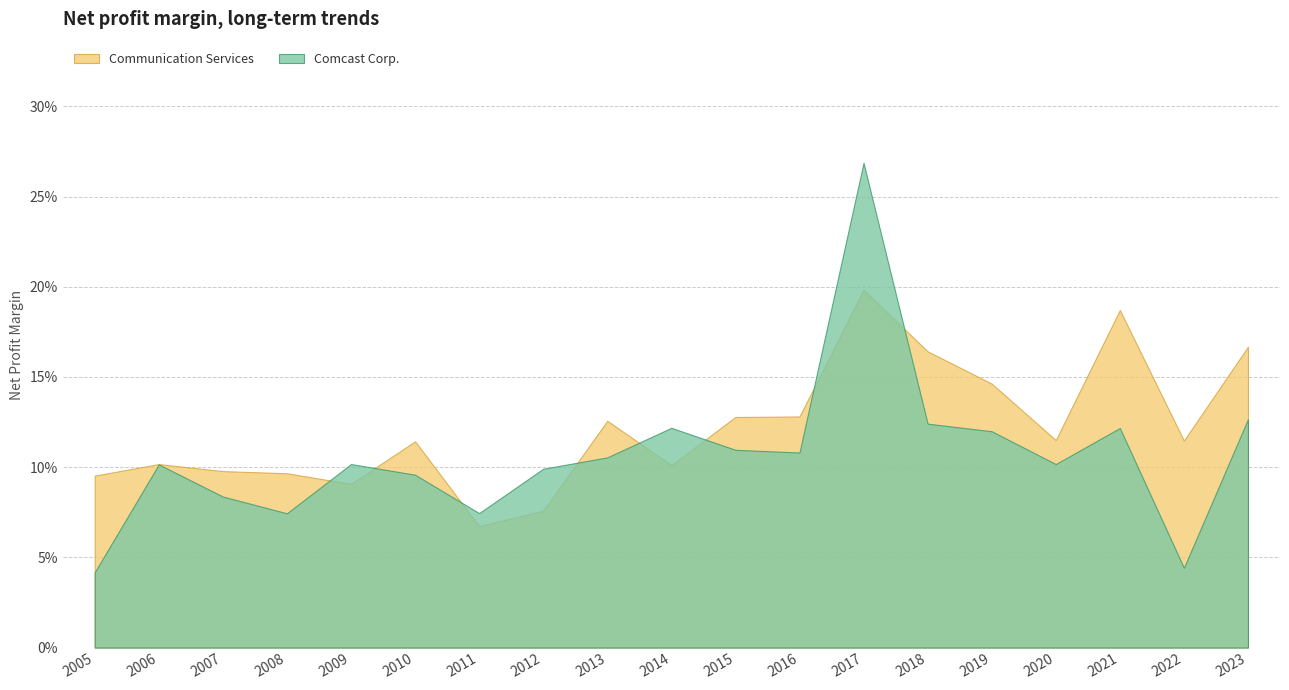

What are all the series names shown in the legend?

Communication Services, Comcast Corp.